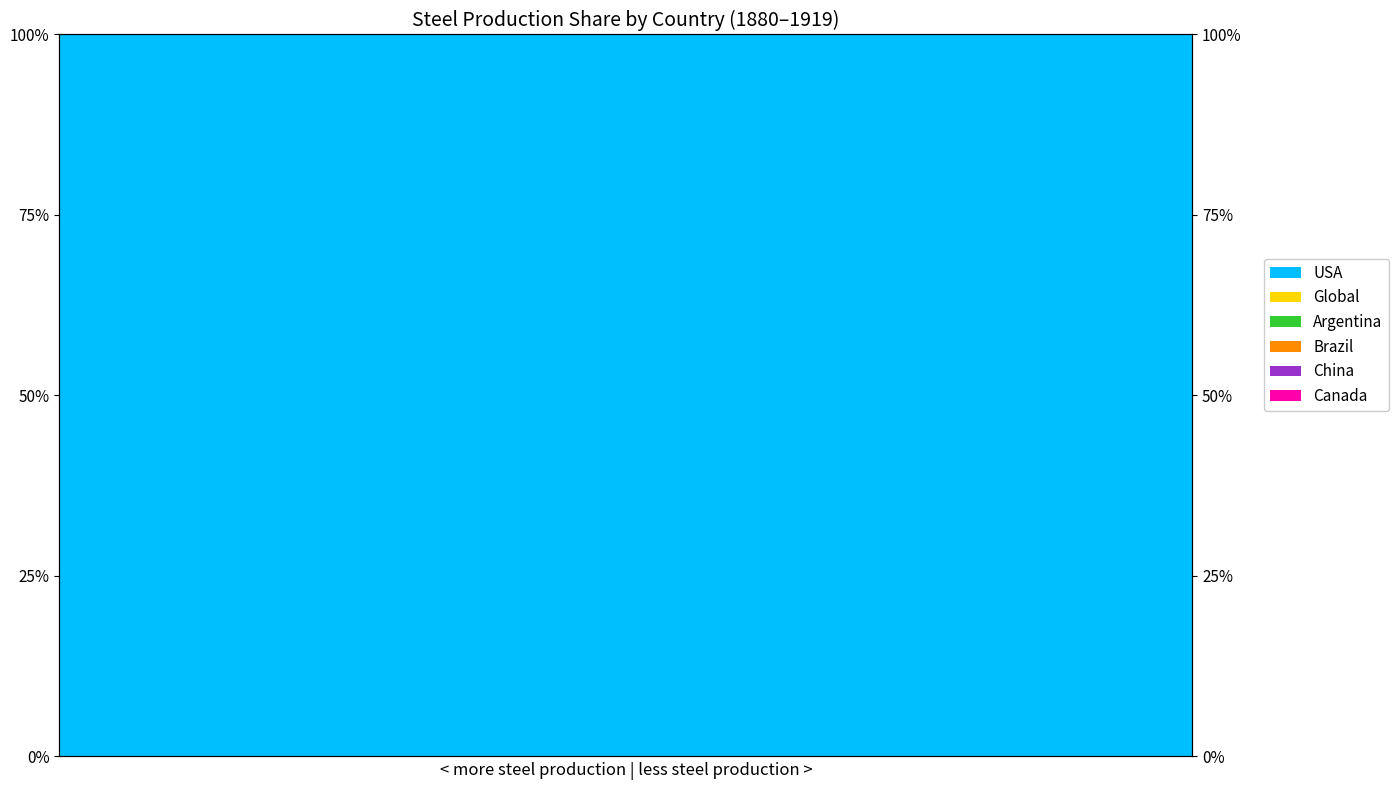

True or false: USA has a value of 2 at 2.

False